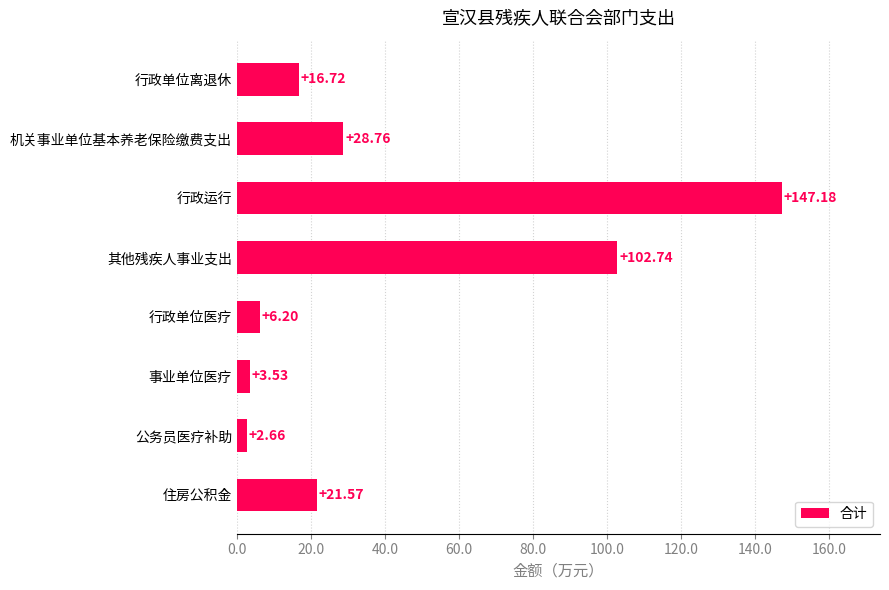

What is the label of the 6th bar from the top?

事业单位医疗